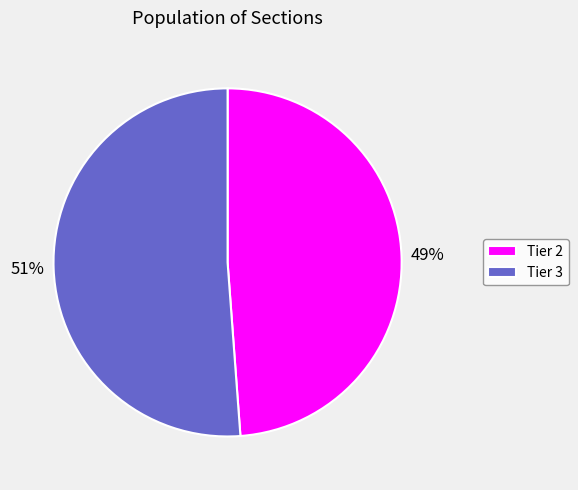

The Tier 3 slice represents 51% of the pie. True or false?

True